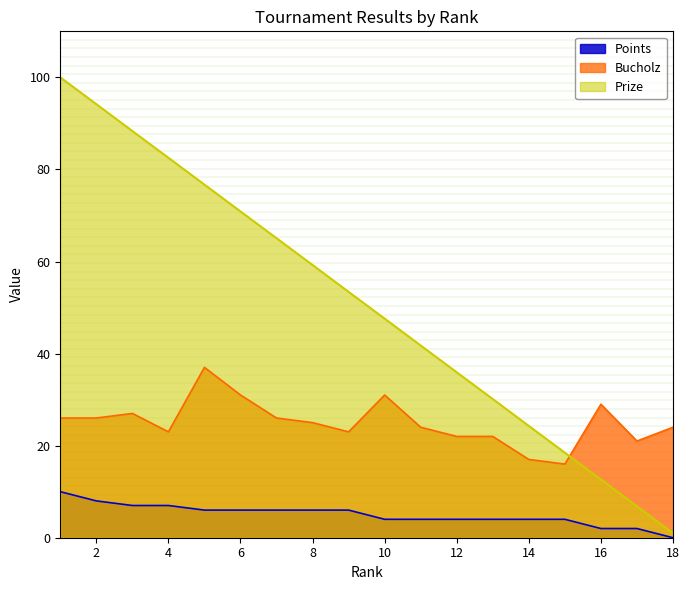

How many data points does each series have?

18